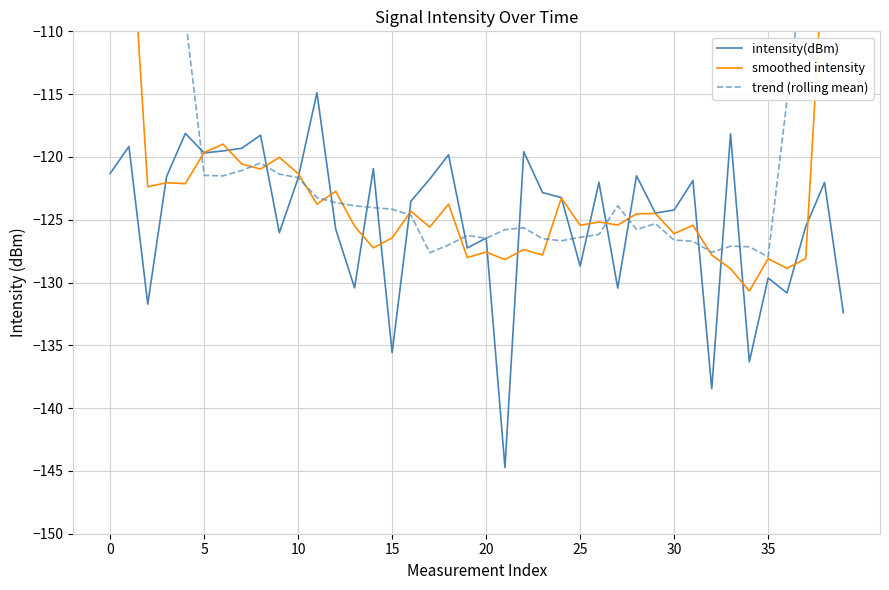

What is the sum of all intensity(dBm) values?

-4999.8